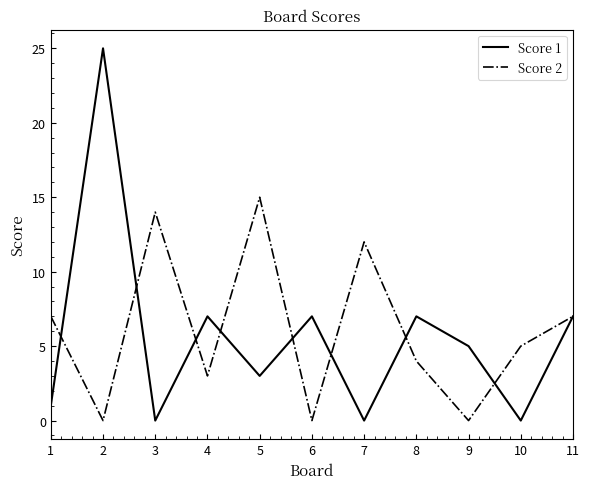

List the series in order of their peak value, highest first.

Score 1, Score 2